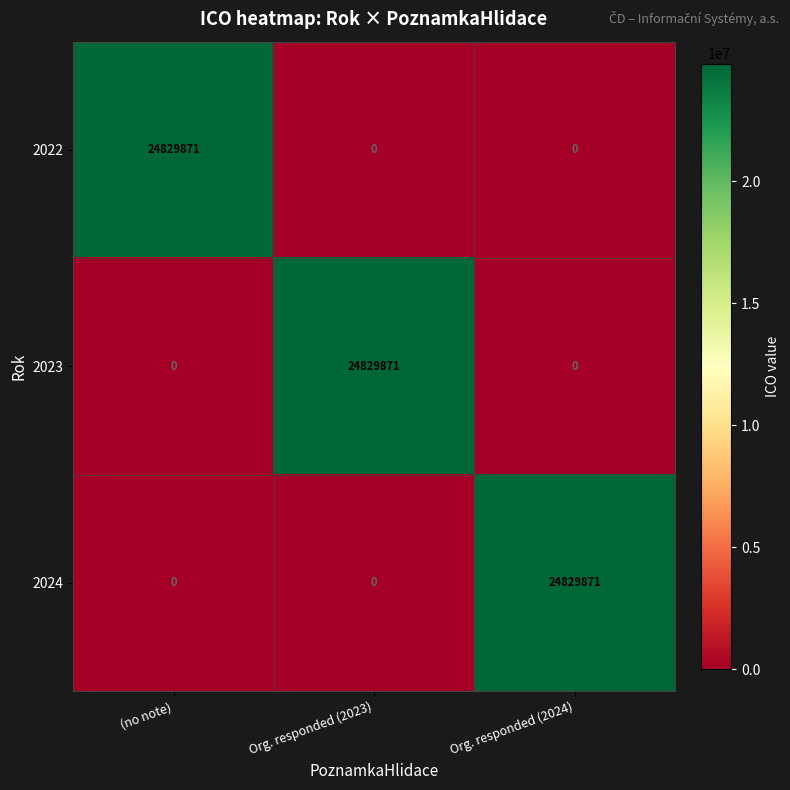

Reading right to left, list all the values displayed in this chart.

2022: 0	0	24829871
2023: 0	24829871	0
2024: 24829871	0	0